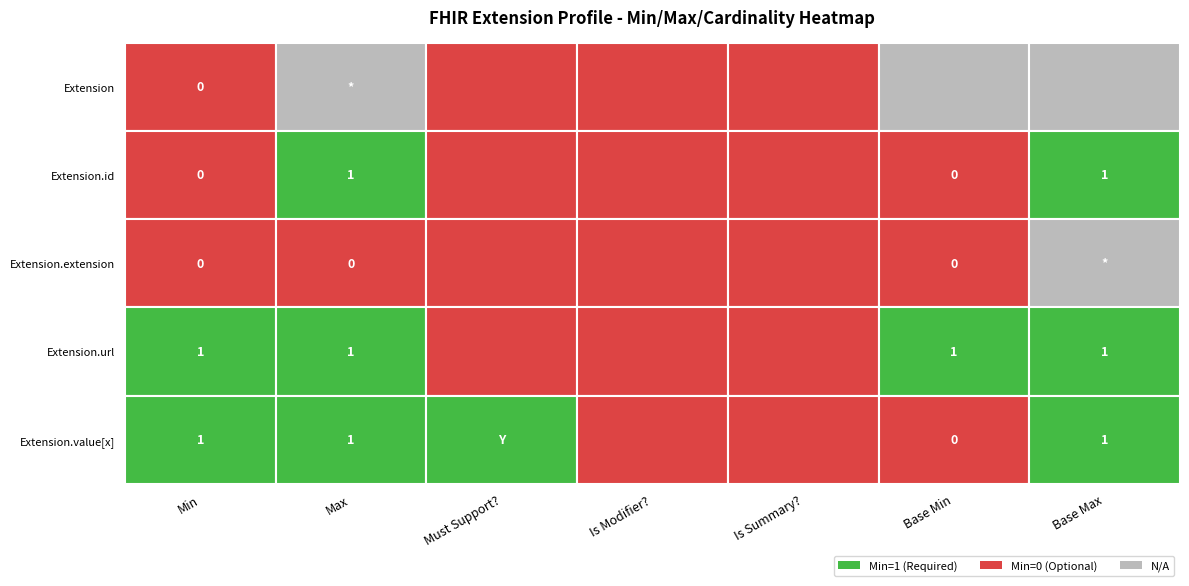

Which series has the largest total across all categories?

Extension.url